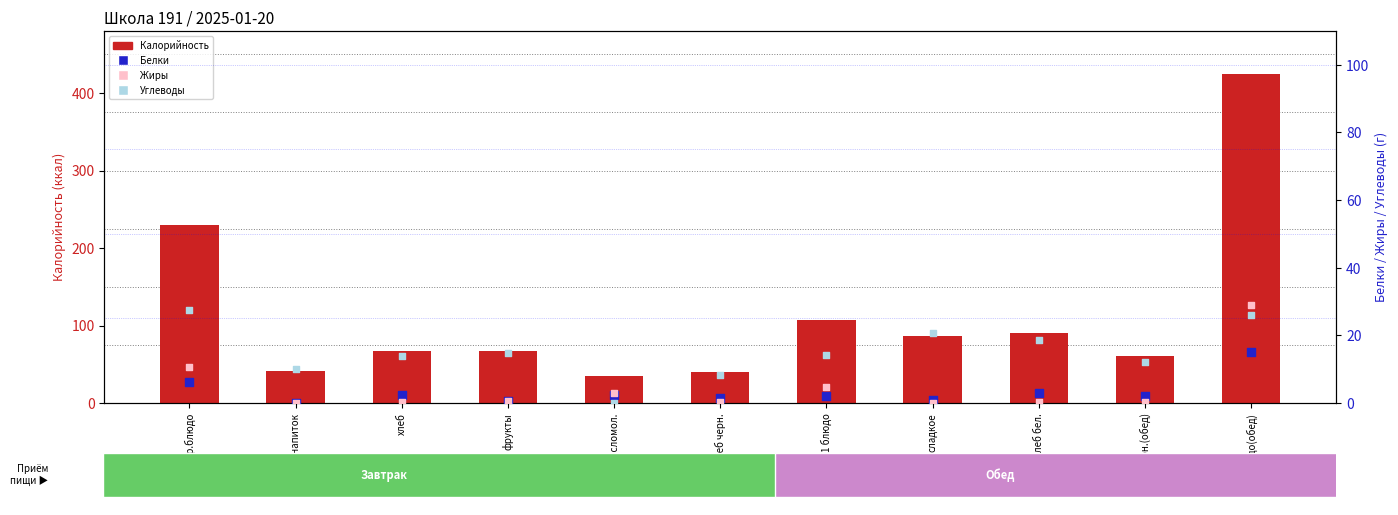

At which category is the sum across all series the highest?

гор.блюдо(обед)